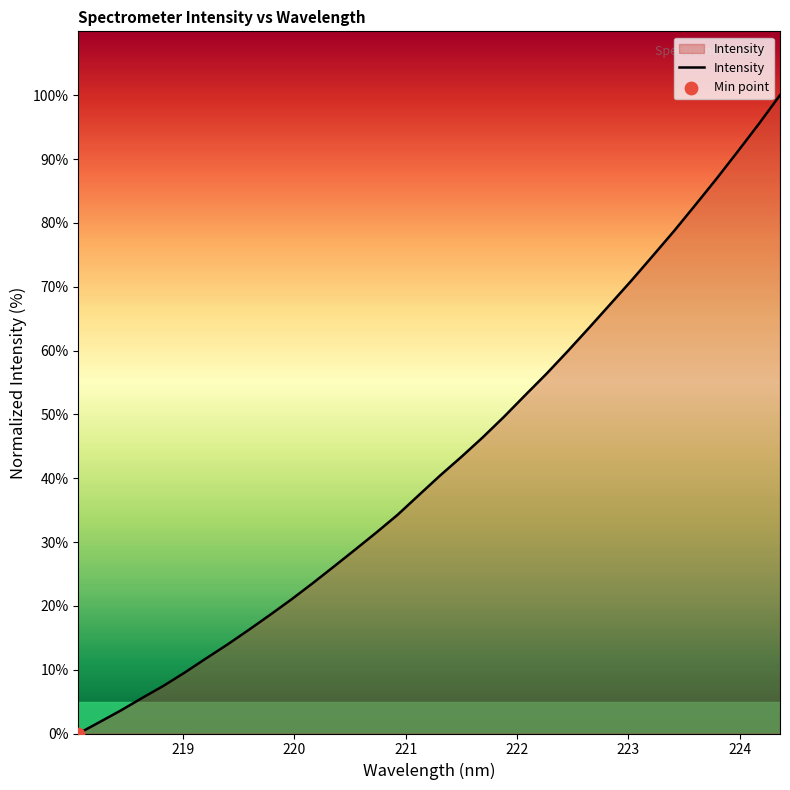

What is the difference between the maximum and minimum values?

100.0